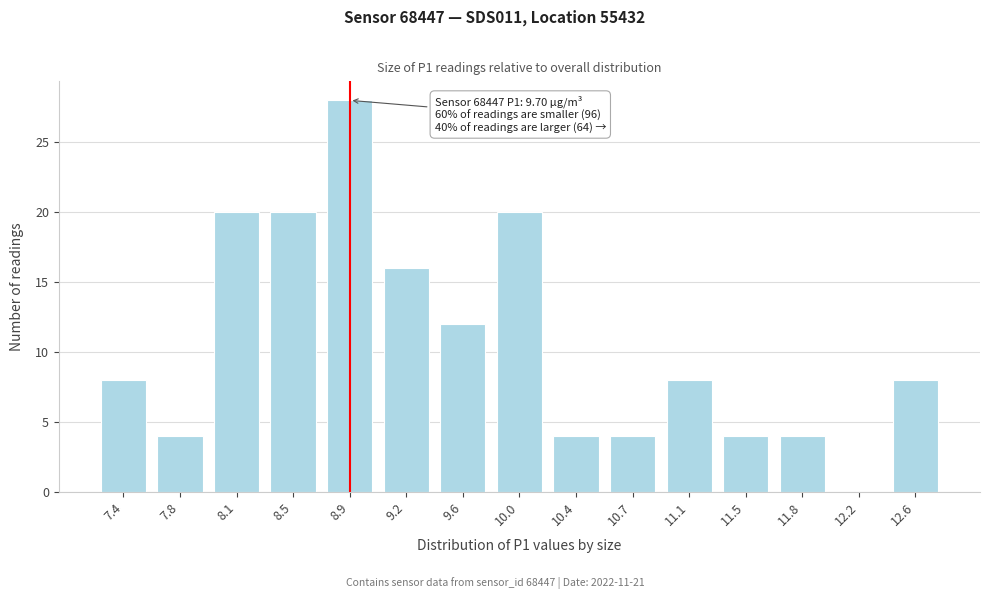

Reading left to right, extract all data points from this chart.

7.4=8	7.8=4	8.1=20	8.5=20	8.9=28	9.2=16	9.6=12	10.0=20	10.4=4	10.7=4	11.1=8	11.5=4	11.8=4	12.2=0	12.6=8